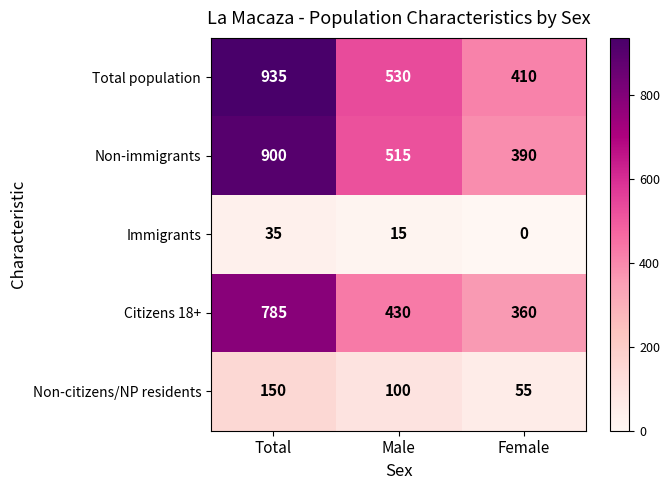

What is the difference between the Citizens 18+ values at Female and Male?

70